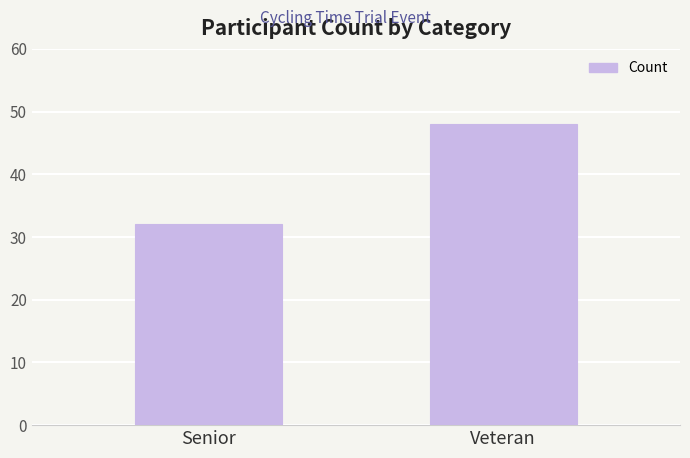

How many bars are there in total?

2